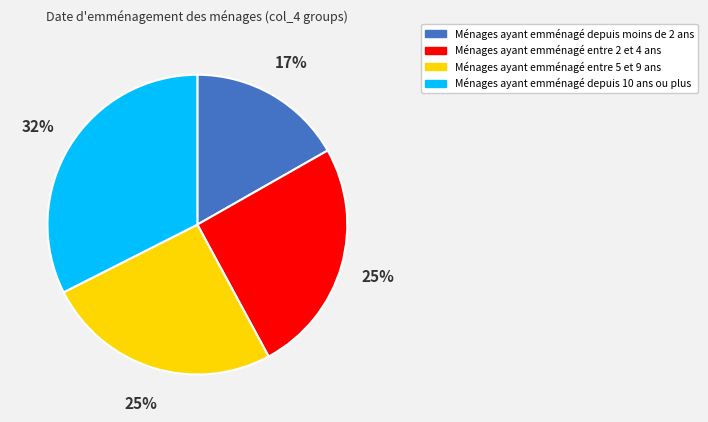

Which slice is the largest?

Ménages ayant emménagé depuis 10 ans ou plus